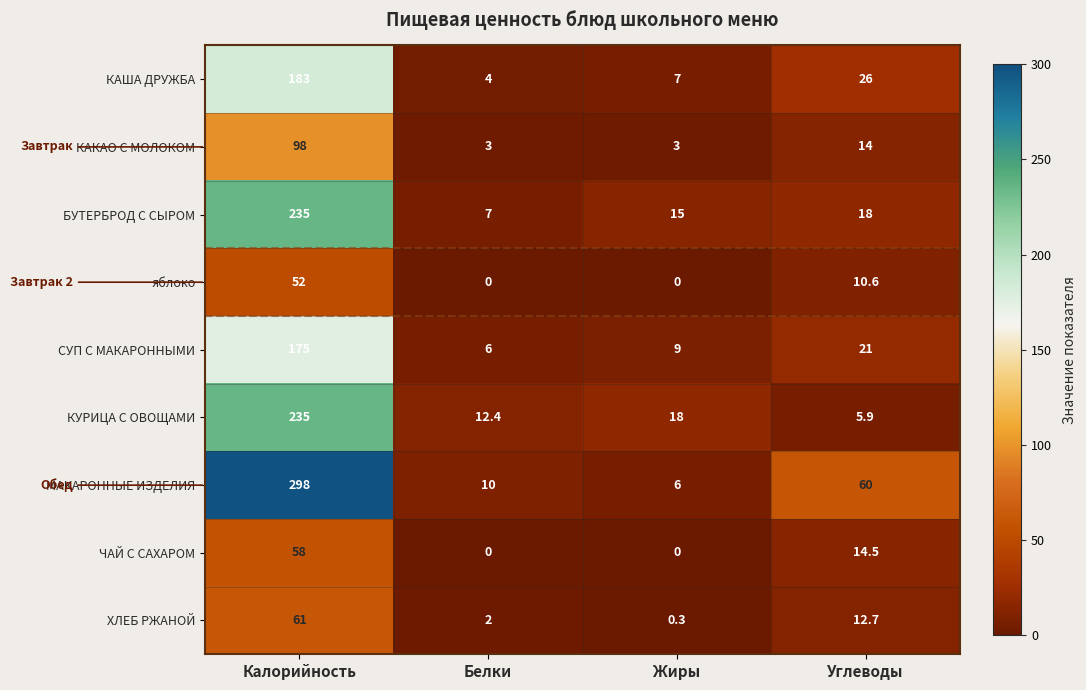

At which label does КУРИЦА С ОВОЩАМИ first exceed 18?

Калорийность